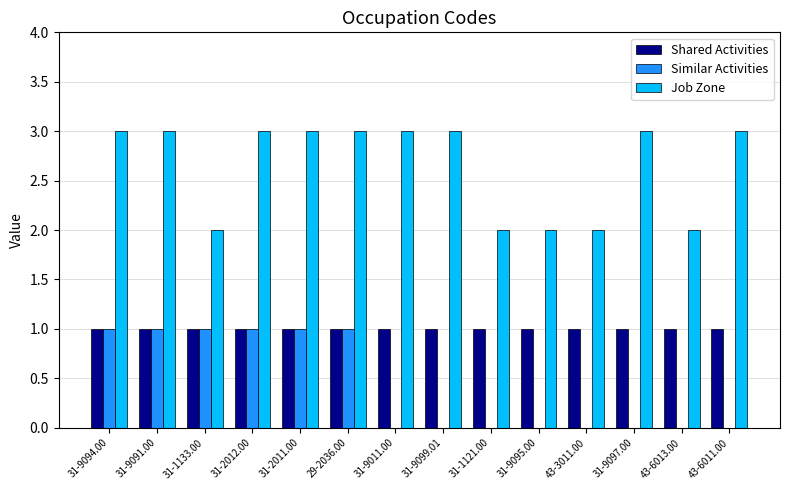

Is it true that Job Zone equals 3 at 31-9011.00?

True